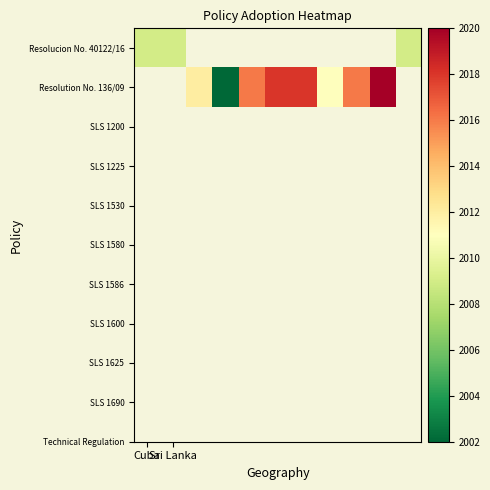

At how many categories does at least one series exceed 2007?

10